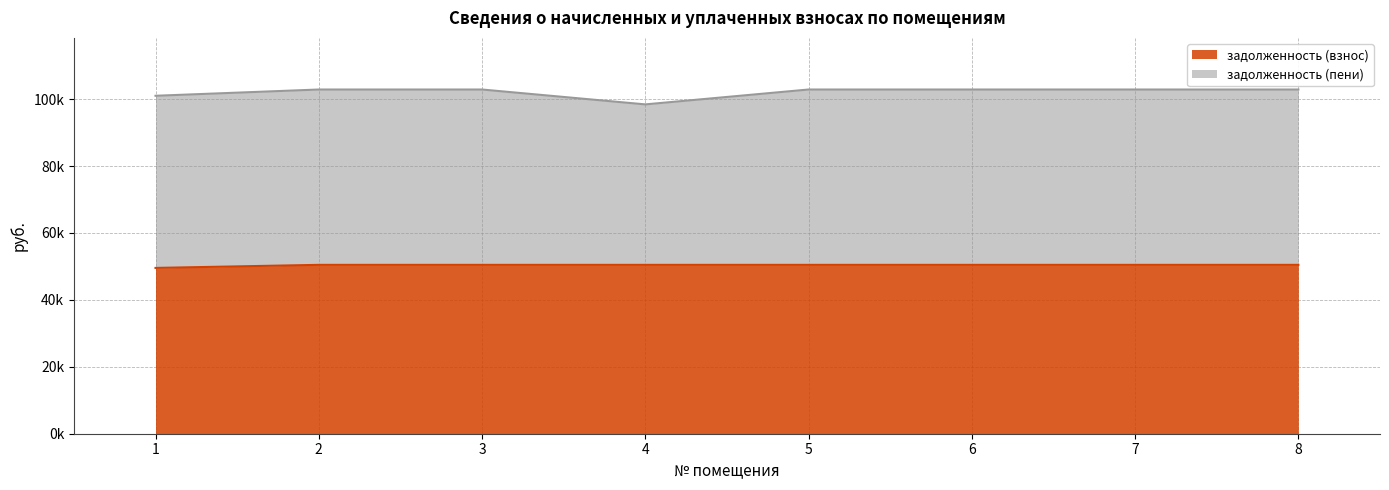

Does the chart have visible grid lines?

Yes